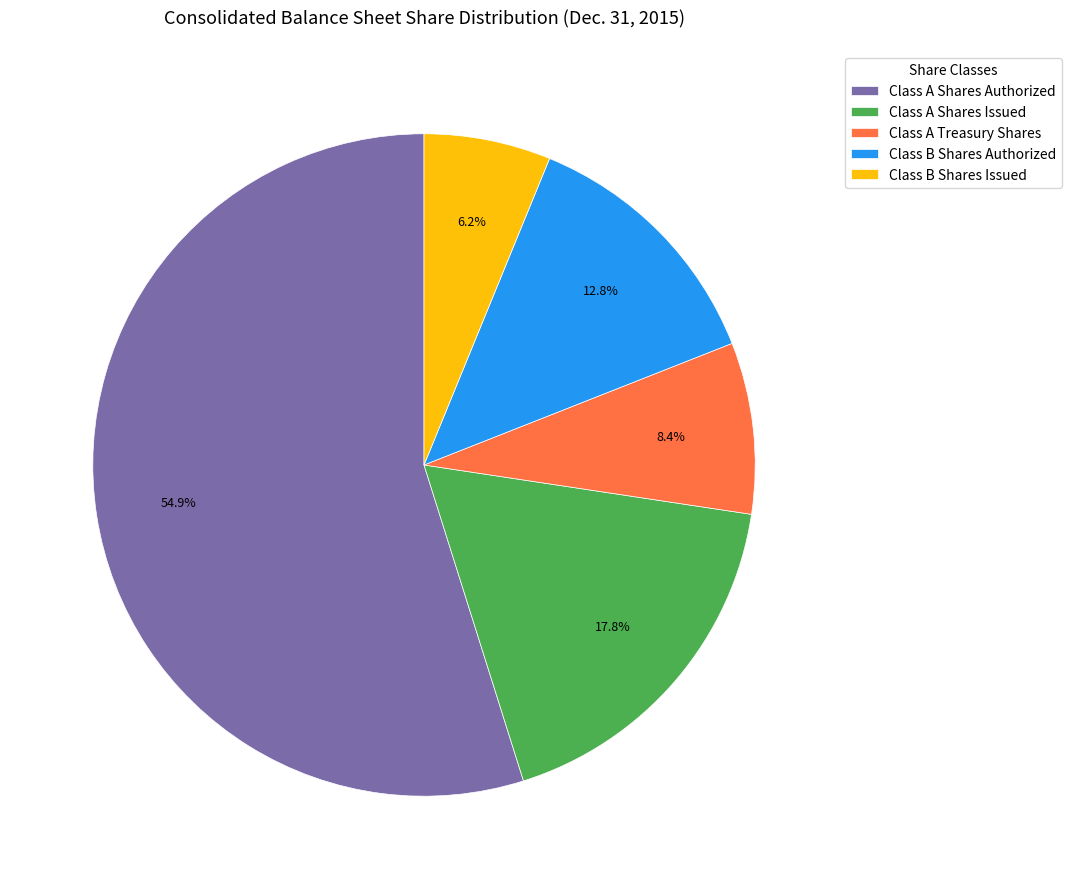

Which category has the smallest portion of the pie?

Class B Shares Issued